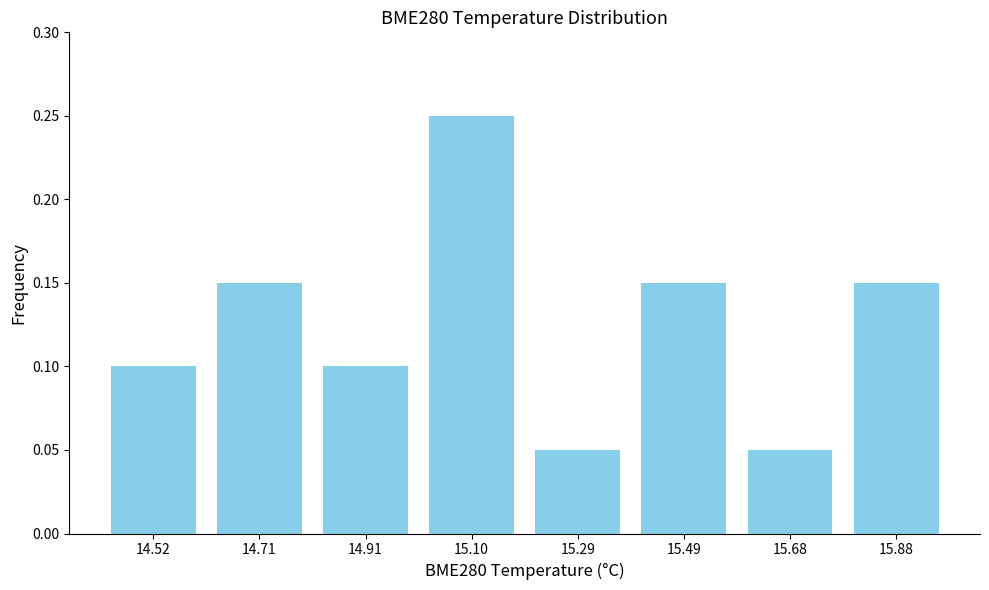

Which label corresponds to the largest value in the chart?

15.10